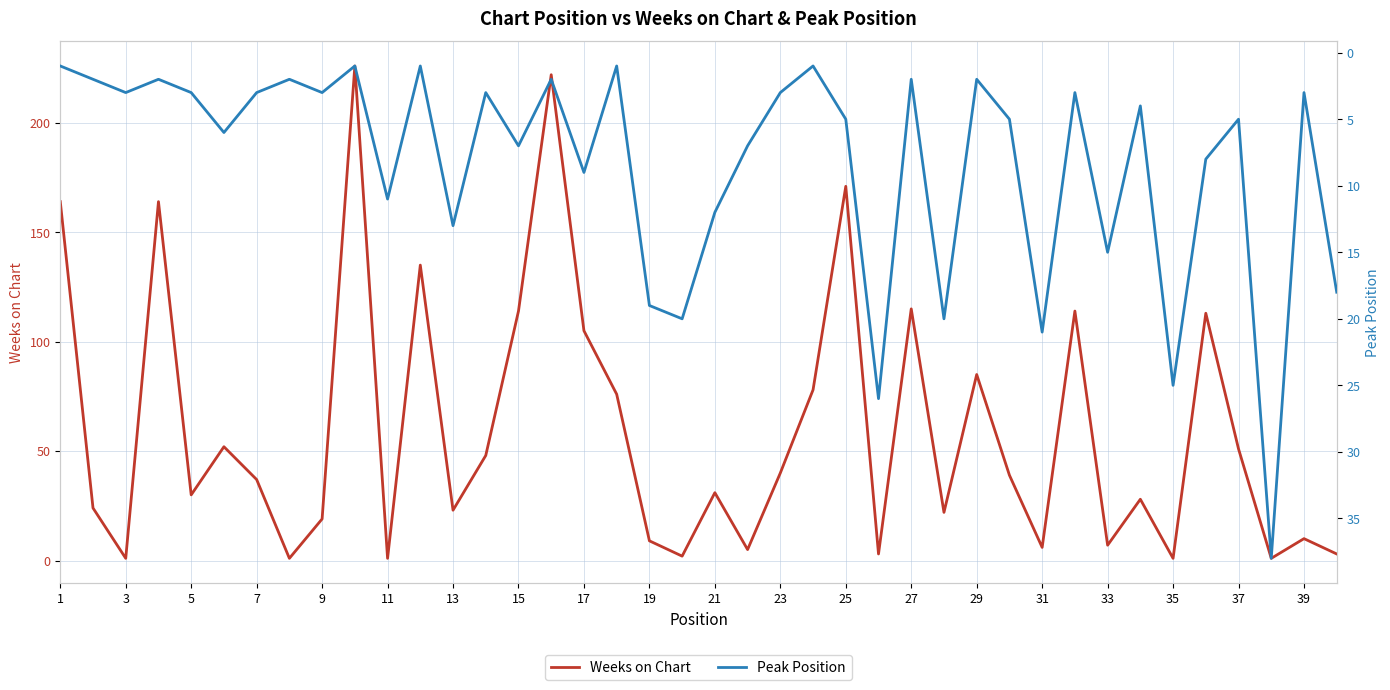

The value of Weeks on Chart at 37 is 51. True or false?

True